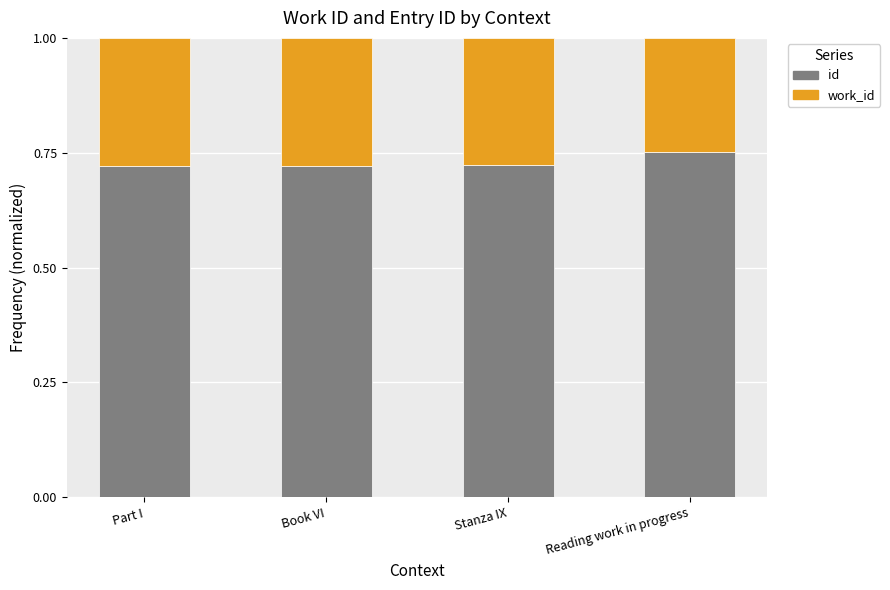

What is the sum of all id values?

2.9